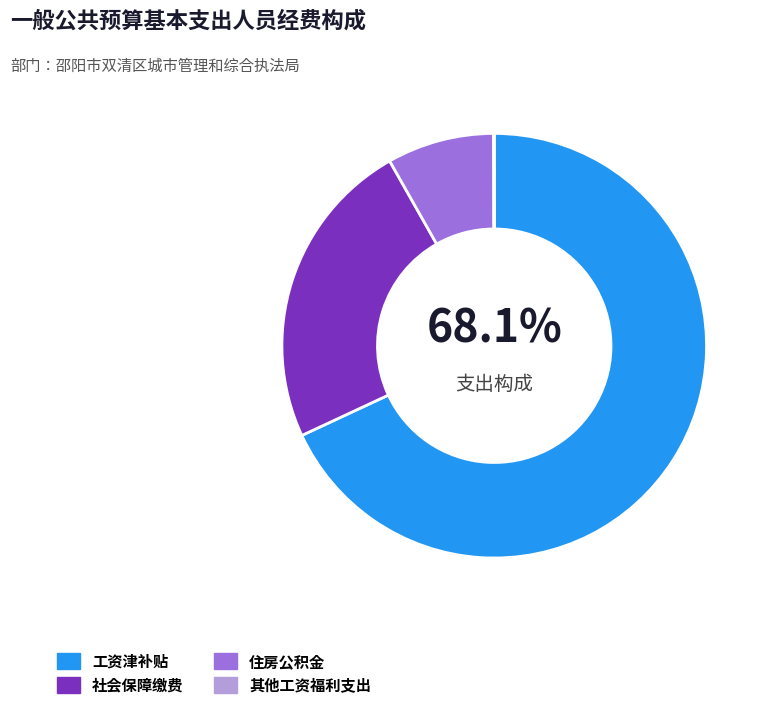

Which category has the biggest portion of the pie?

工资津补贴